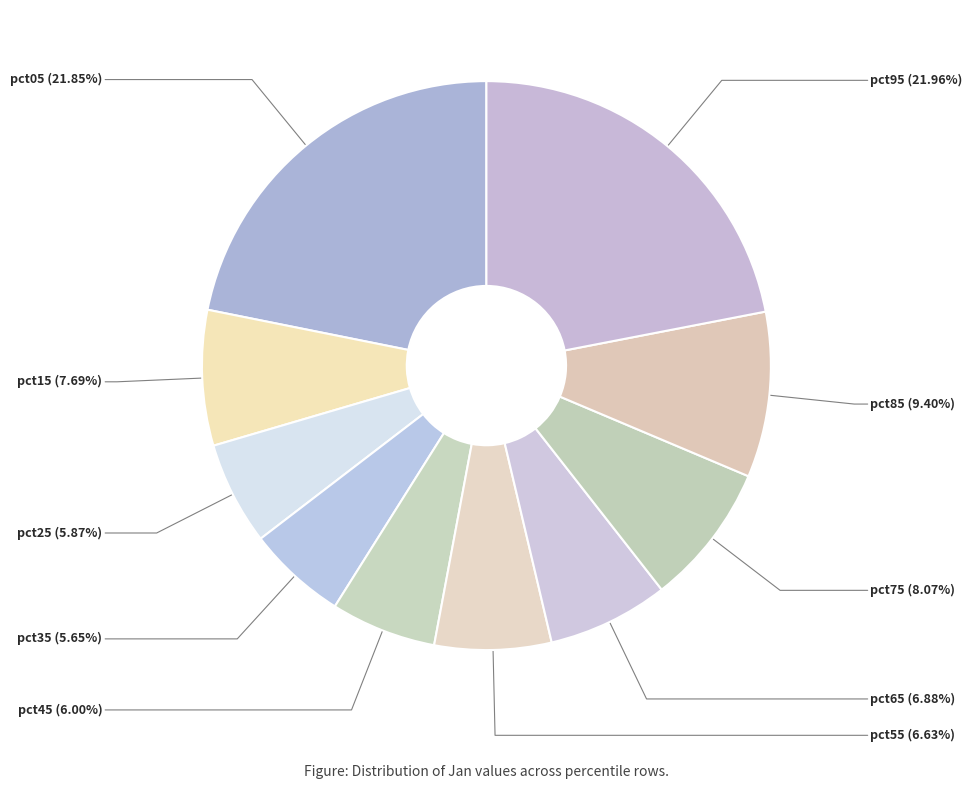

The pct55 slice represents 7% of the pie. True or false?

True